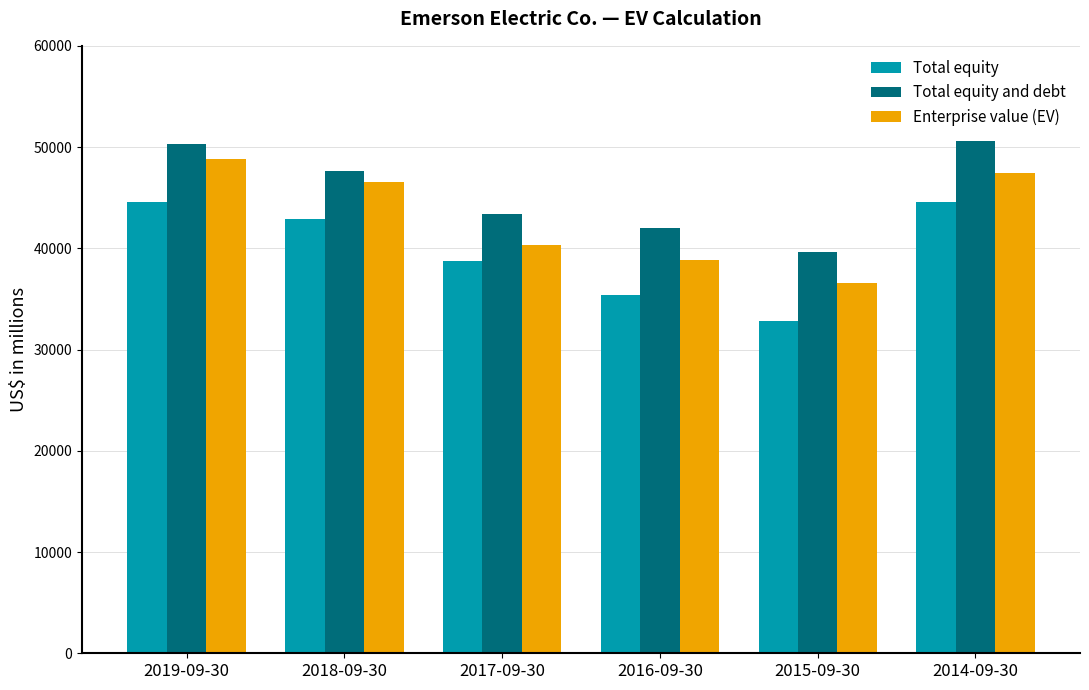

Between 2016-09-30 and 2014-09-30, which series saw the biggest shift?

Total equity